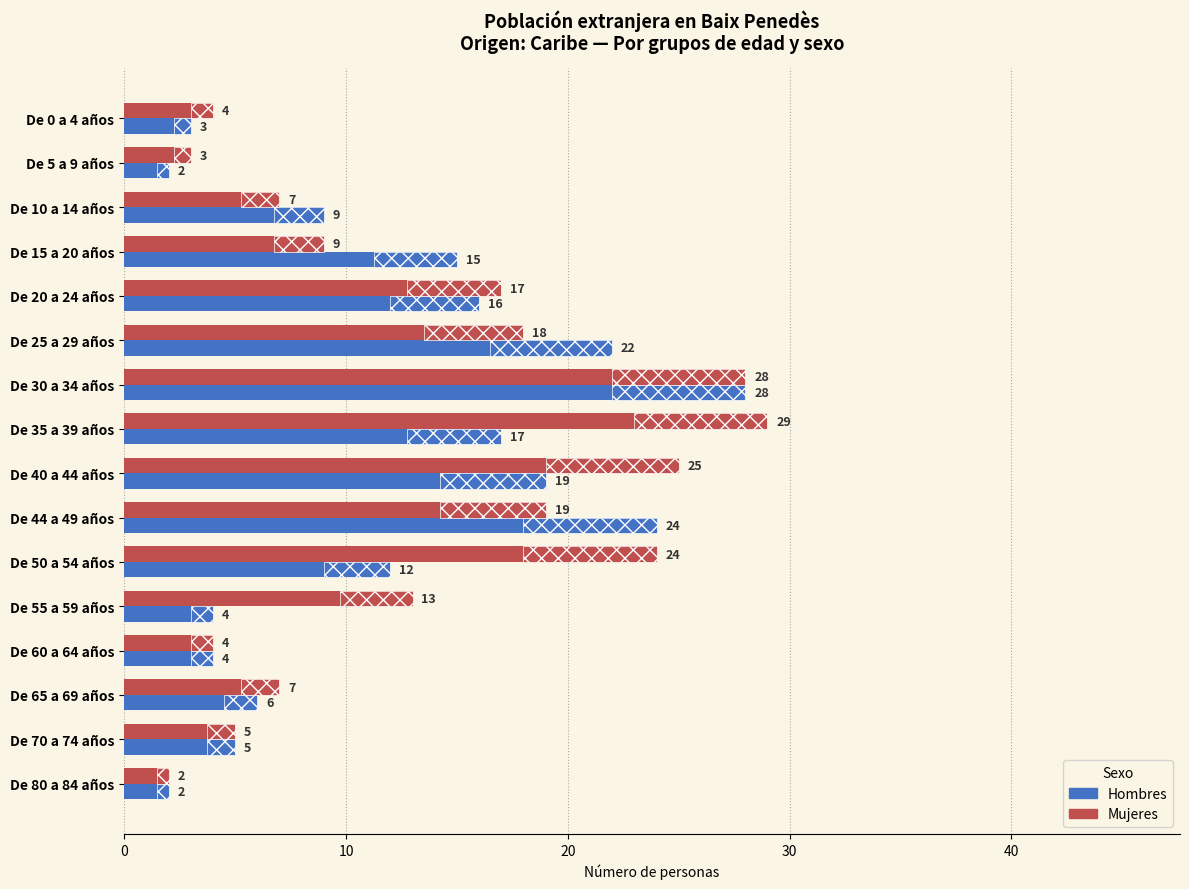

What is the total value across all series at De 55 a 59 años?

17